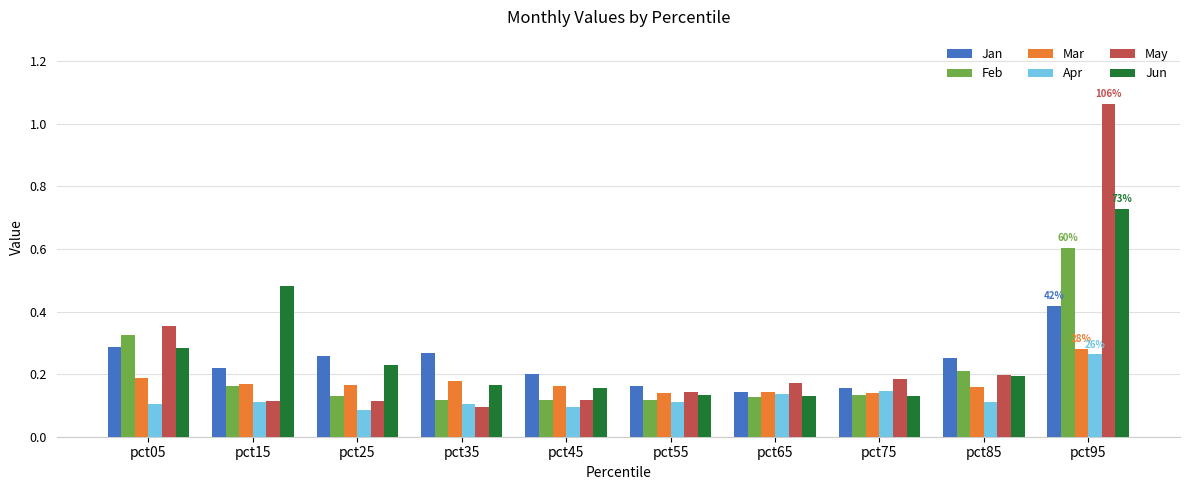

Which category has the highest value across all series?

pct95